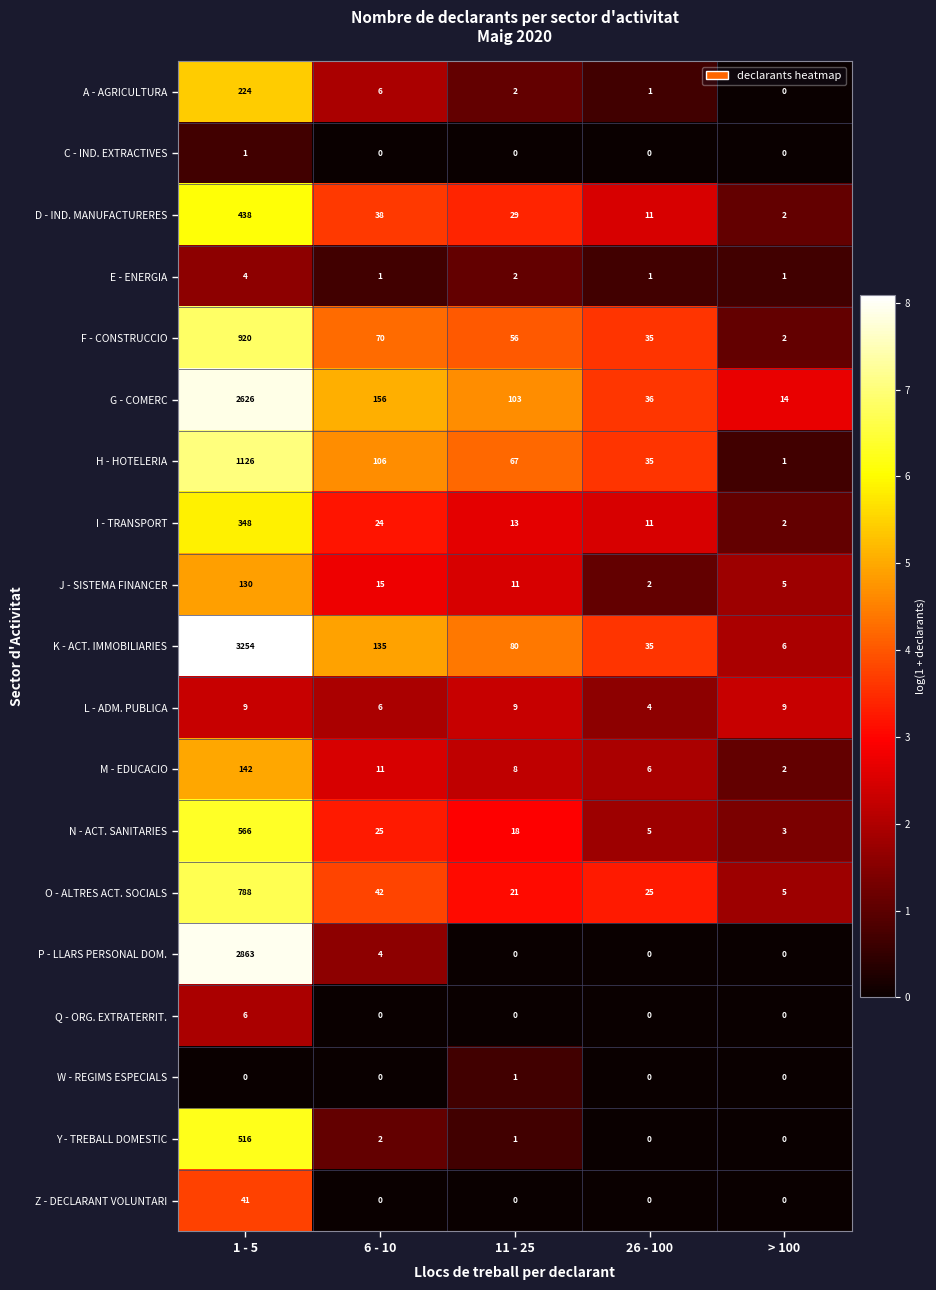

Which series has the largest range (max minus min)?

K - ACT. IMMOBILIARIES